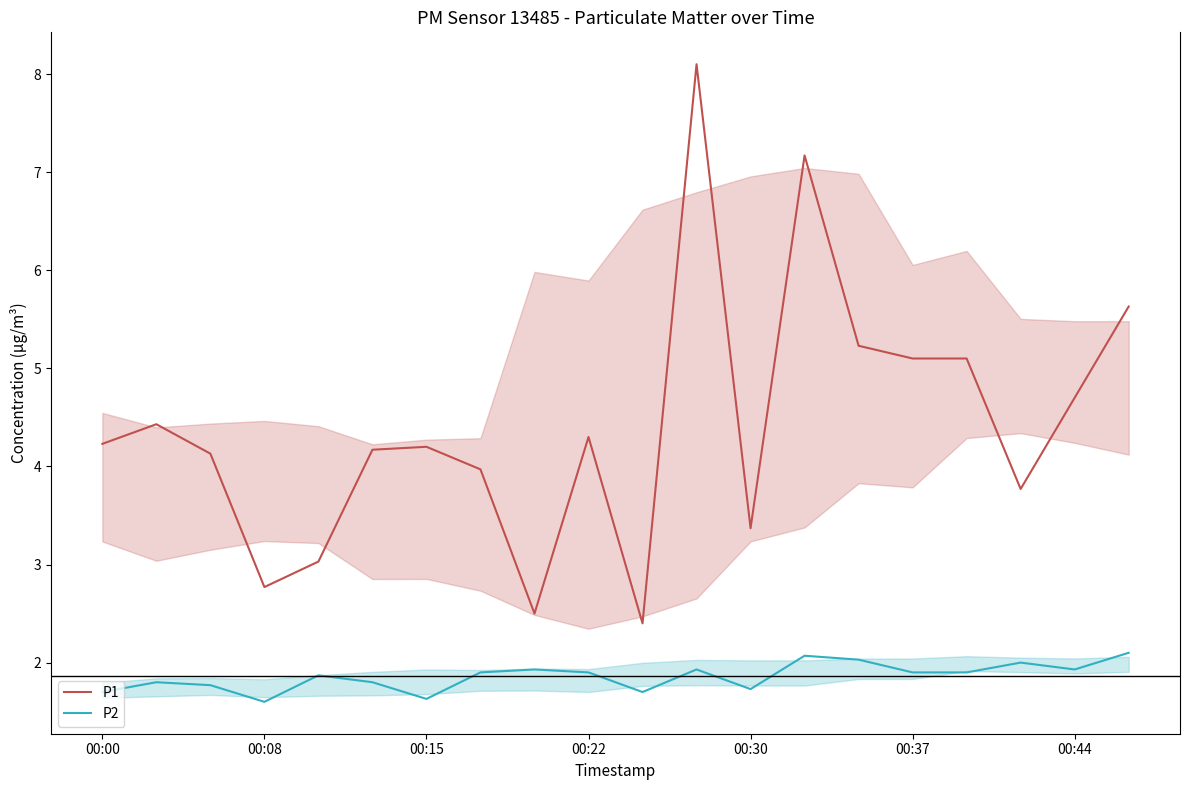

What are all the series names shown in the legend?

P1, P2